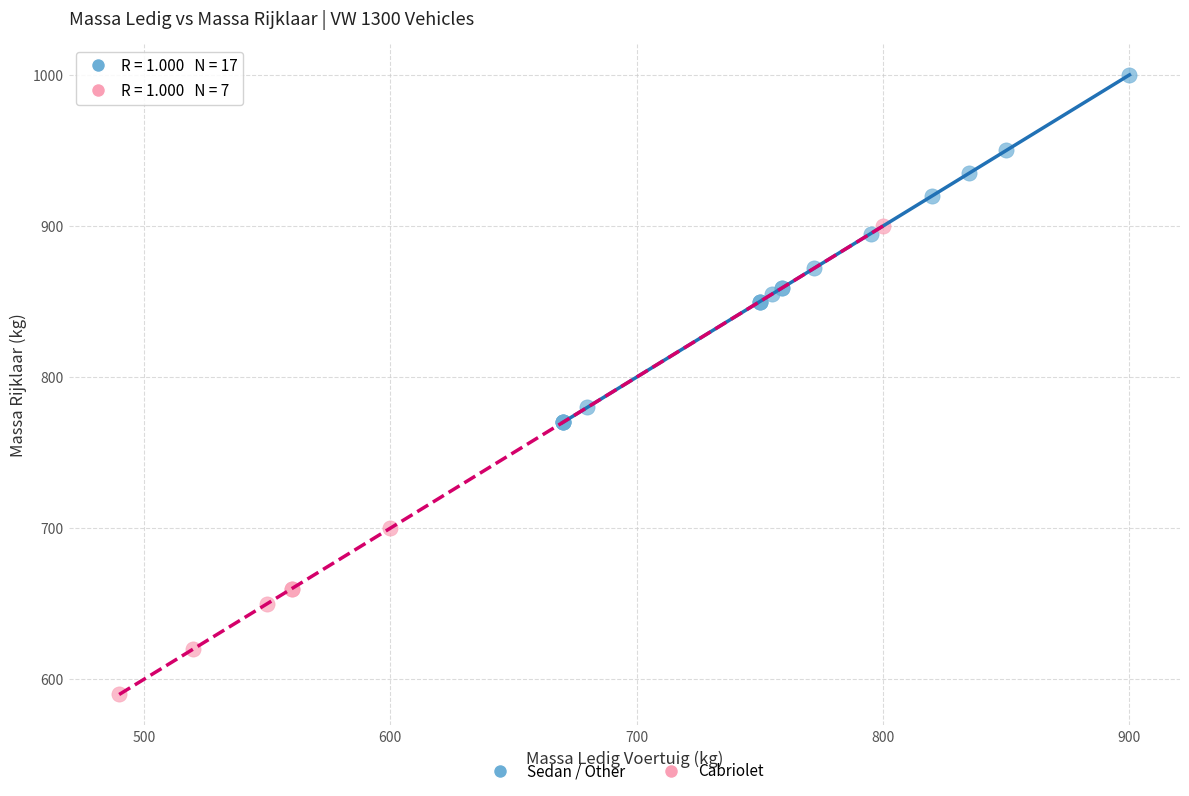

What are all the series names shown in the legend?

Sedan / Other, Cabriolet